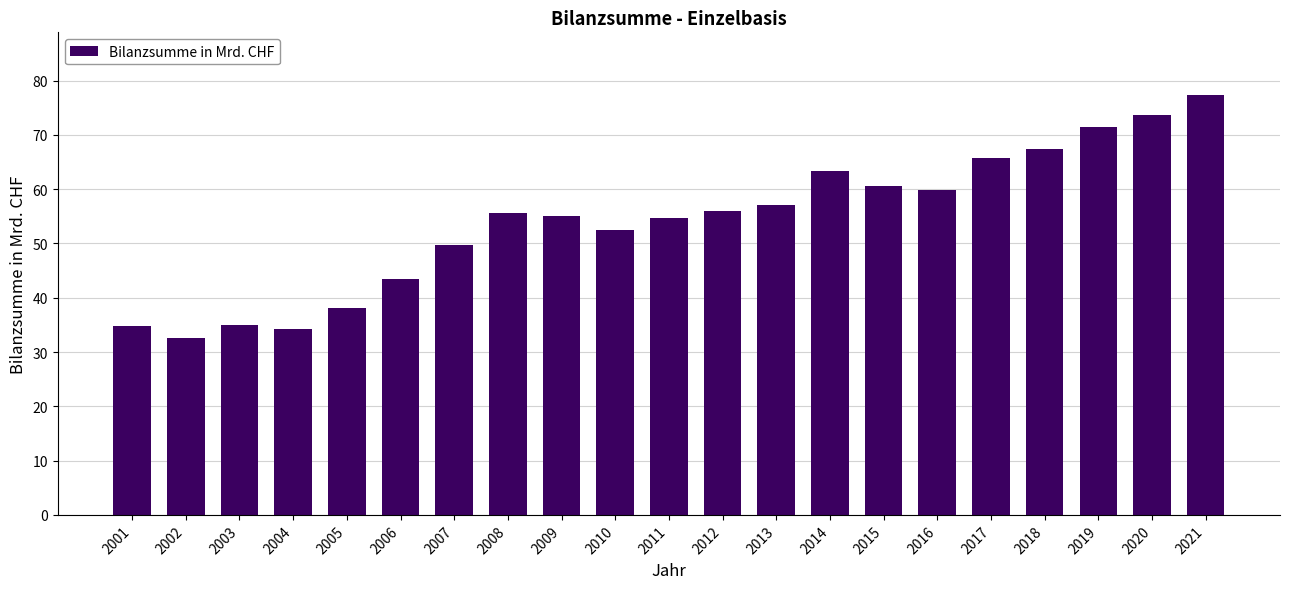

Does the chart contain any negative values?

No